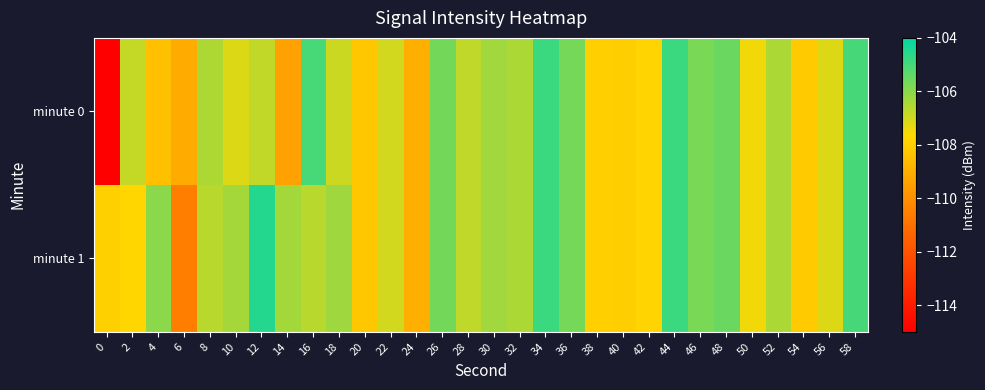

Reading left to right, extract all data points from this chart.

minute 0: 0=-115.2	2=-106.8	4=-108.4	6=-109.1	8=-106.5	10=-107.2	12=-106.8	14=-109.4	16=-105.0	18=-106.9	20=-108.2	22=-107.0	24=-109.0	26=-105.7	28=-106.8	30=-106.3	32=-106.5	34=-104.8	36=-105.7	38=-108.0	40=-108.0	42=-107.8	44=-104.8	46=-105.7	48=-105.5	50=-107.5	52=-106.5	54=-108.1	56=-107.2	58=-105.0
minute 1: 0=-107.9	2=-107.7	4=-106.0	6=-110.5	8=-106.7	10=-106.4	12=-104.5	14=-106.3	16=-106.7	18=-106.3	20=-108.2	22=-107.0	24=-109.0	26=-105.7	28=-106.8	30=-106.3	32=-106.5	34=-104.8	36=-105.7	38=-108.0	40=-108.0	42=-107.8	44=-104.8	46=-105.7	48=-105.5	50=-107.5	52=-106.5	54=-108.1	56=-107.2	58=-105.0